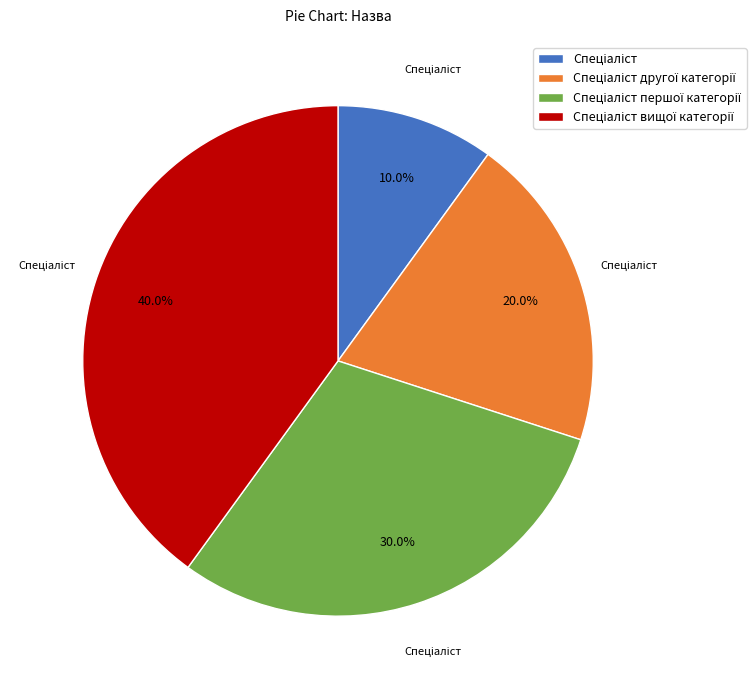

Count the number of slices in the pie.

4